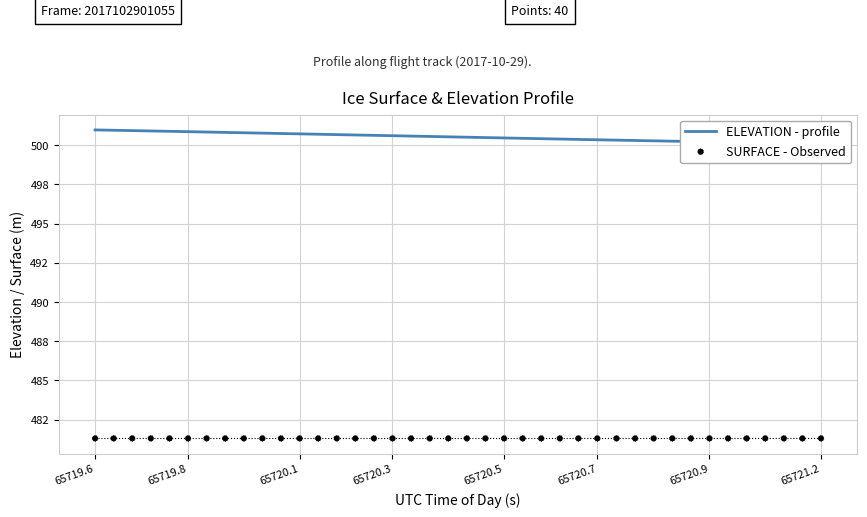

At how many categories does at least one series exceed 495?

40